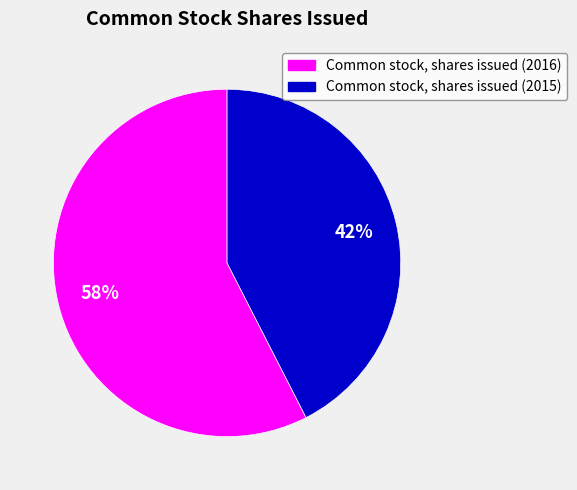

Which has a higher value, Common stock, shares issued (2016) or Common stock, shares issued (2015)?

Common stock, shares issued (2016)